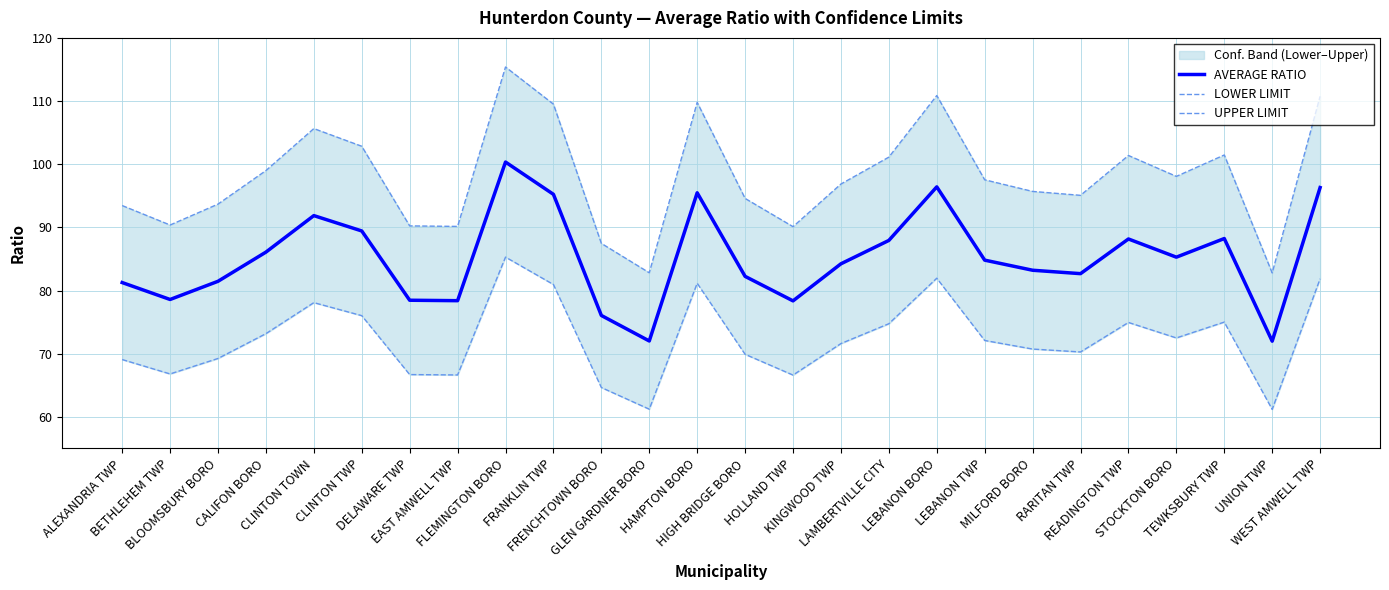

Rank the series by their maximum value, from highest to lowest.

UPPER LIMIT, AVERAGE RATIO, LOWER LIMIT